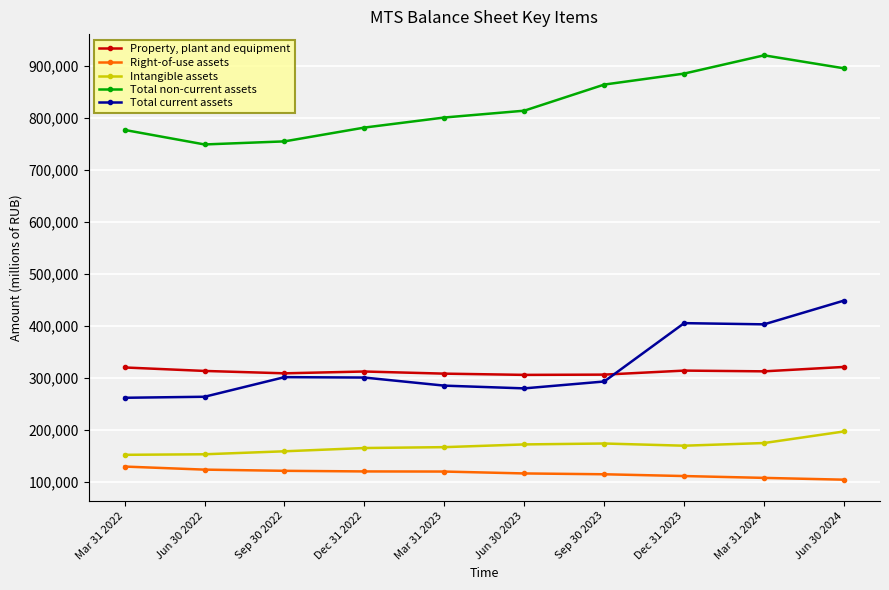

True or false: Total non-current assets and Right-of-use assets intersect in this chart.

False